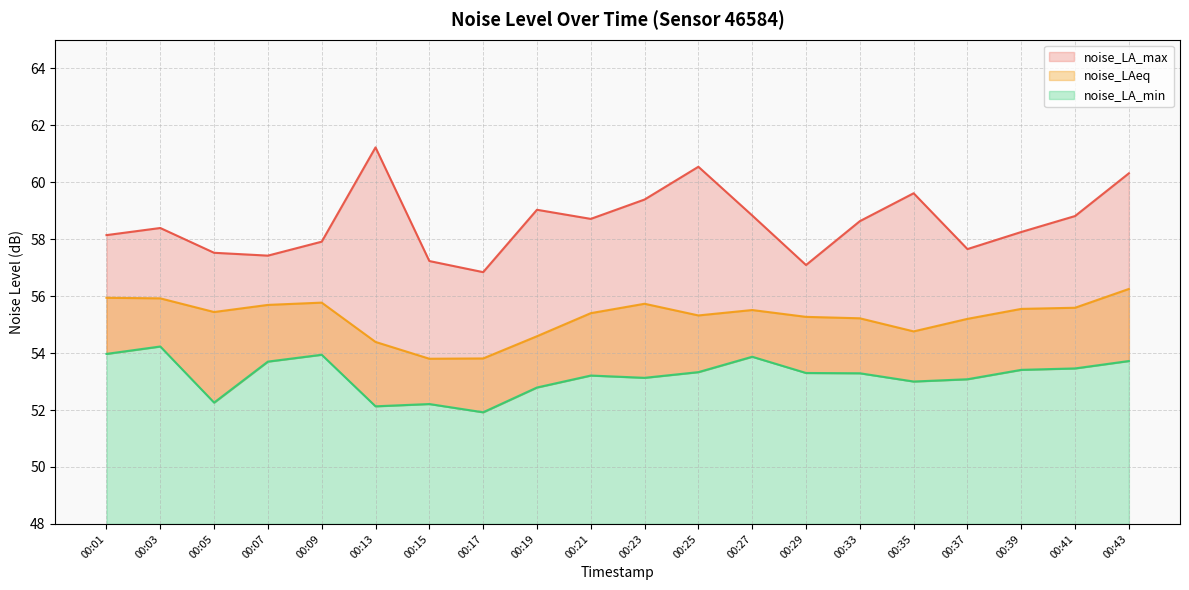

Does the chart have visible grid lines?

Yes